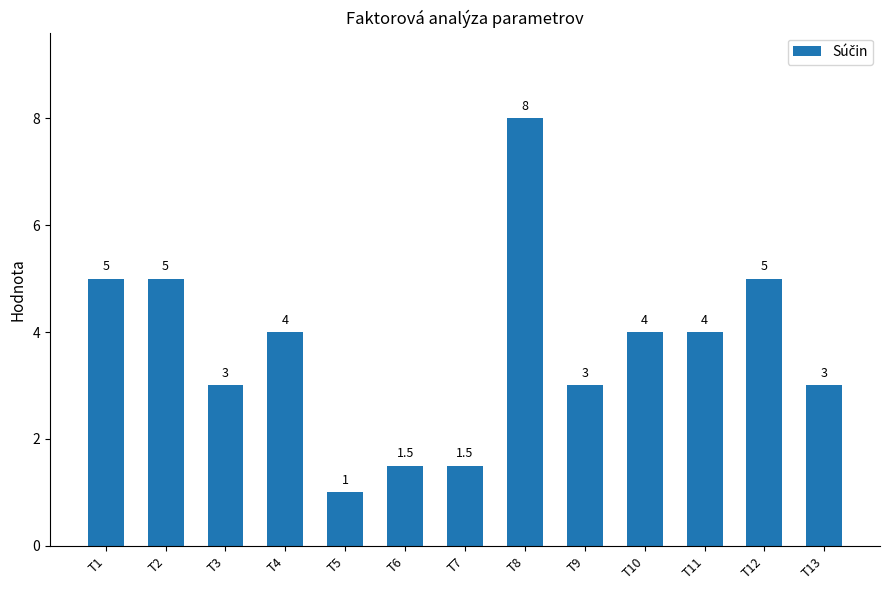

Where does the data first go above 4?

T1